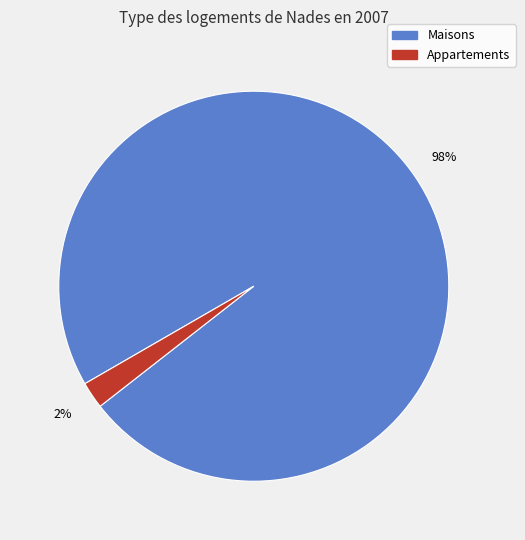

Is there a majority slice in this chart?

Yes